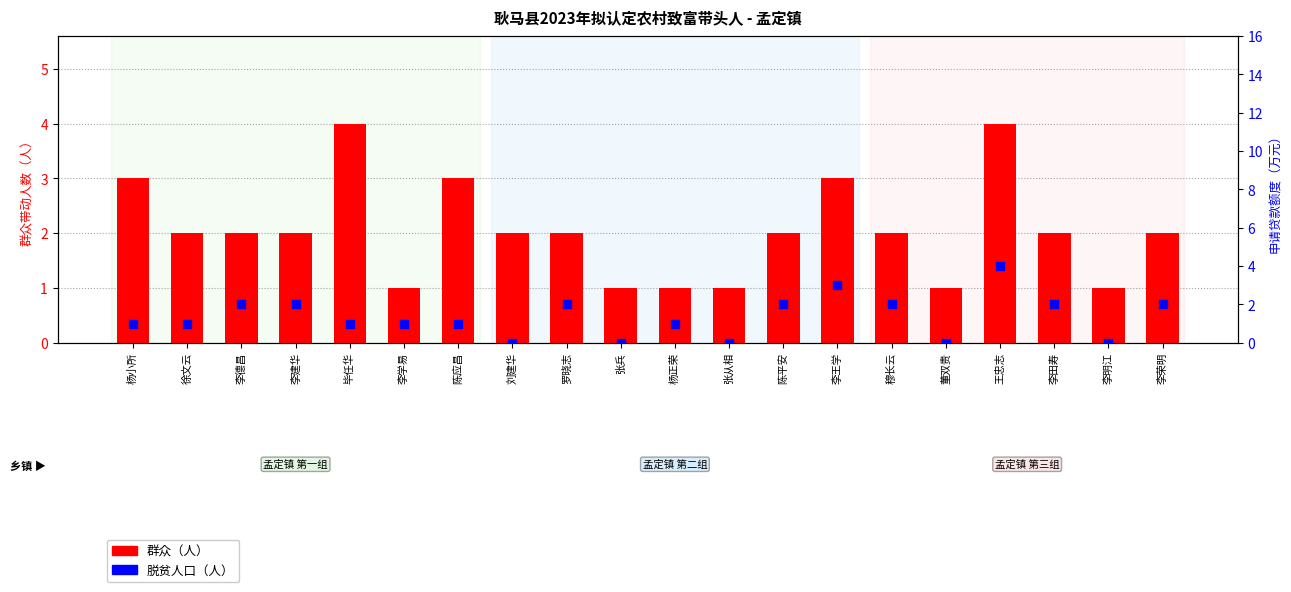

Which series has the largest total across all categories?

群众（人）